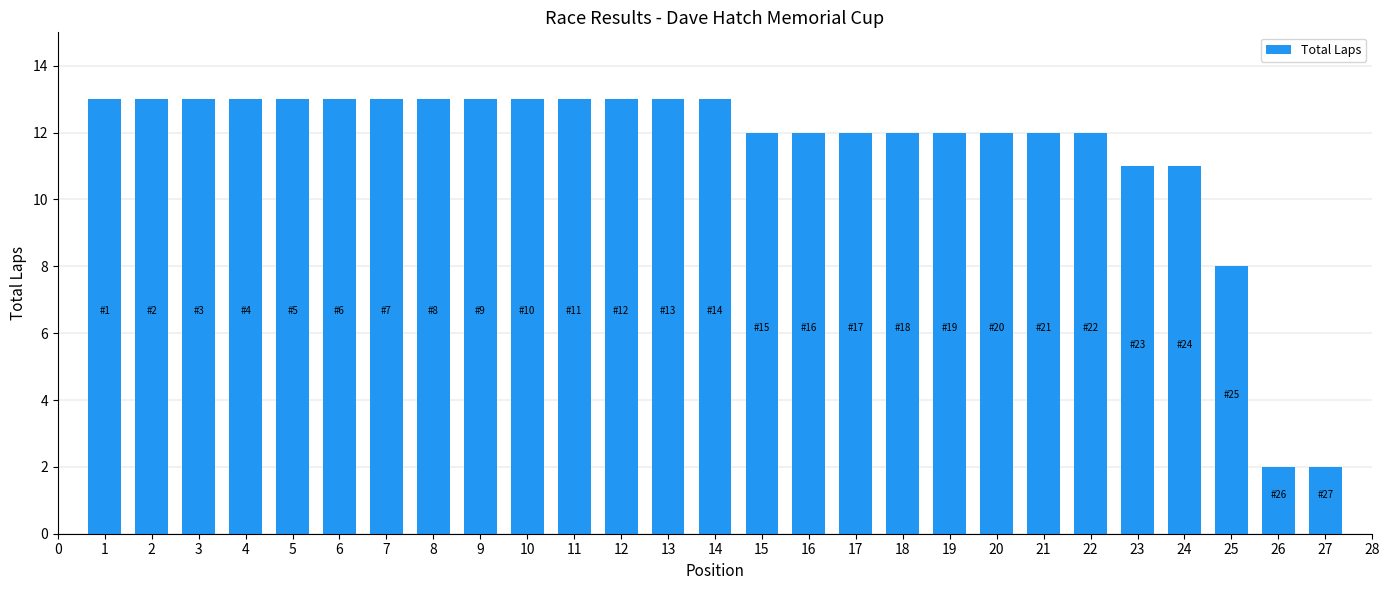

What is the value of the 10th bar from the left?

13